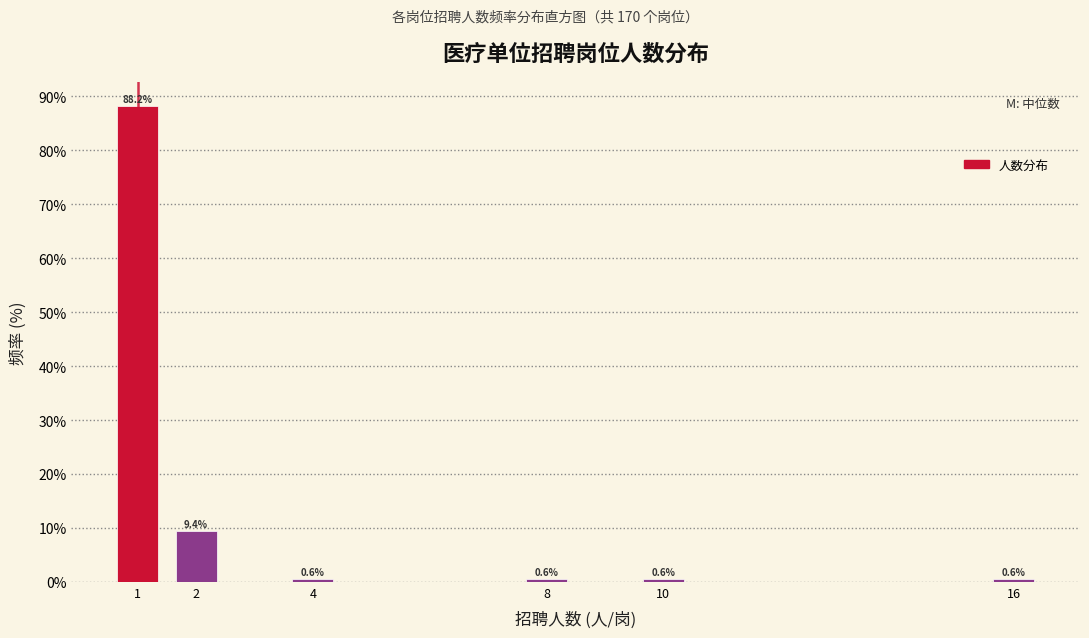

Over which range of the x-axis is the bar tallest?

0.5 to 1.5